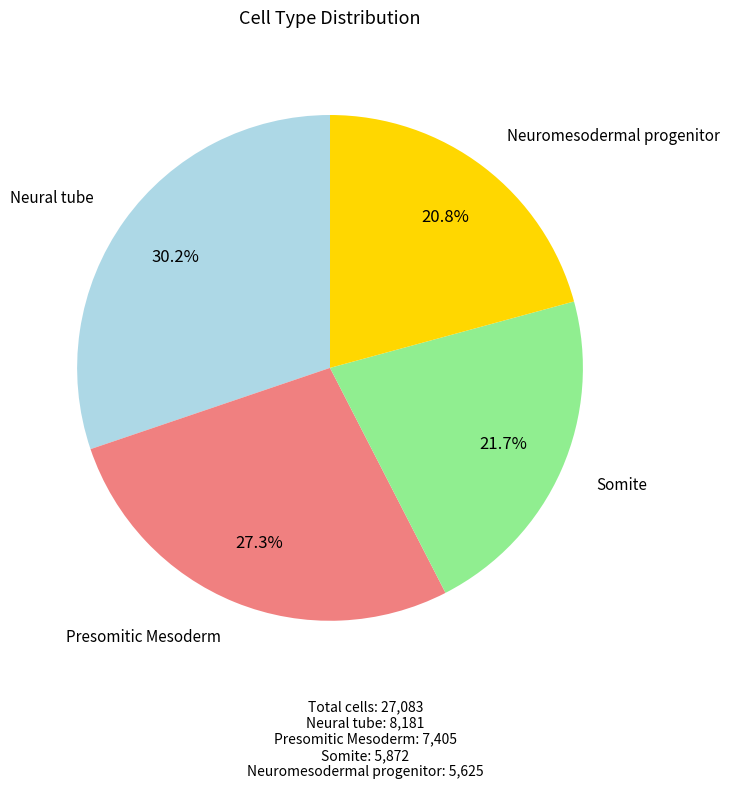

True or false: Somite accounts for 34% of the total.

False